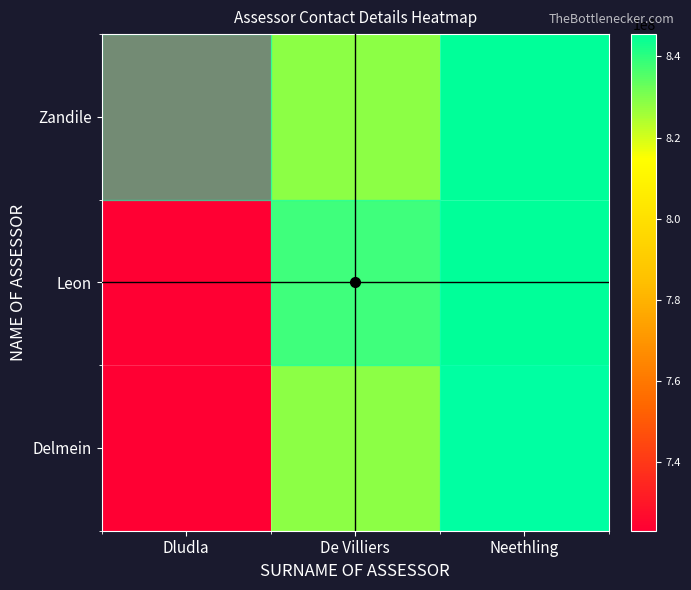

Count the number of data series in this chart.

3